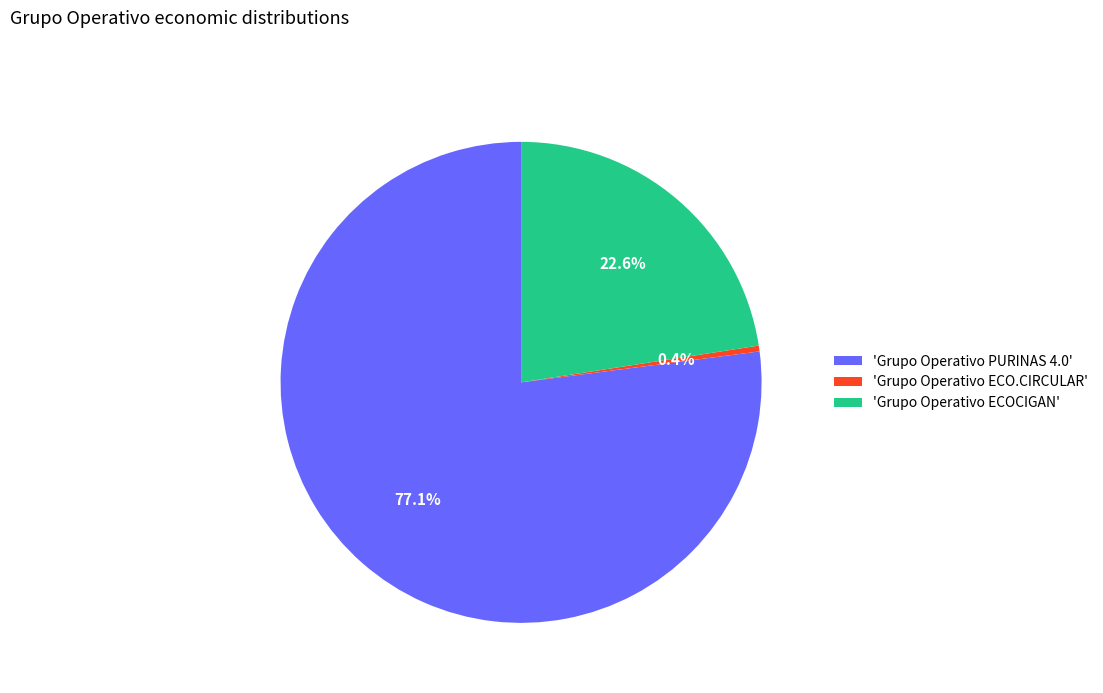

Is 'Grupo Operativo PURINAS 4.0' the majority of the pie?

Yes